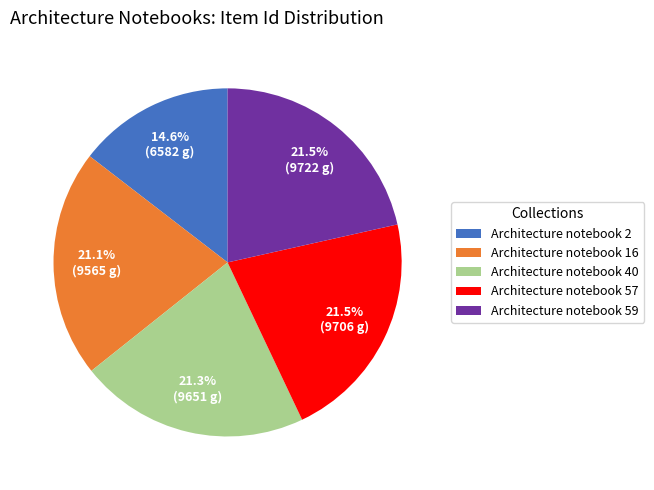

How many slices are in this pie chart?

5